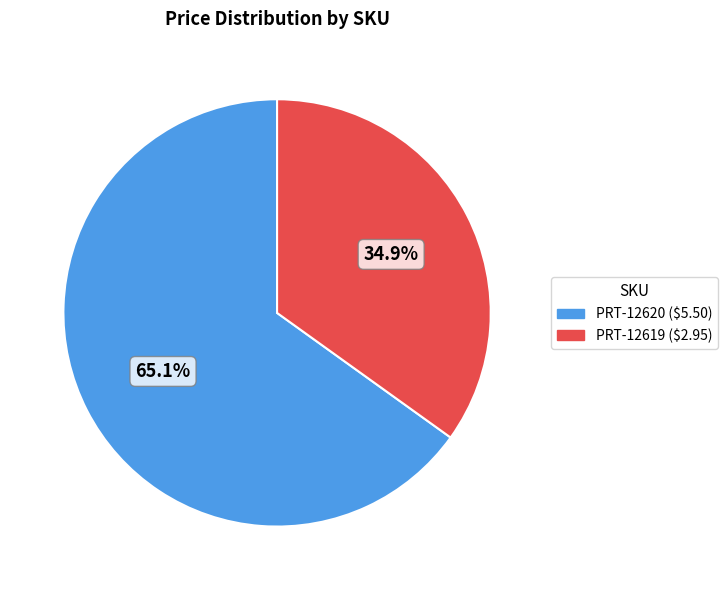

True or false: PRT-12619 accounts for 28% of the total.

False